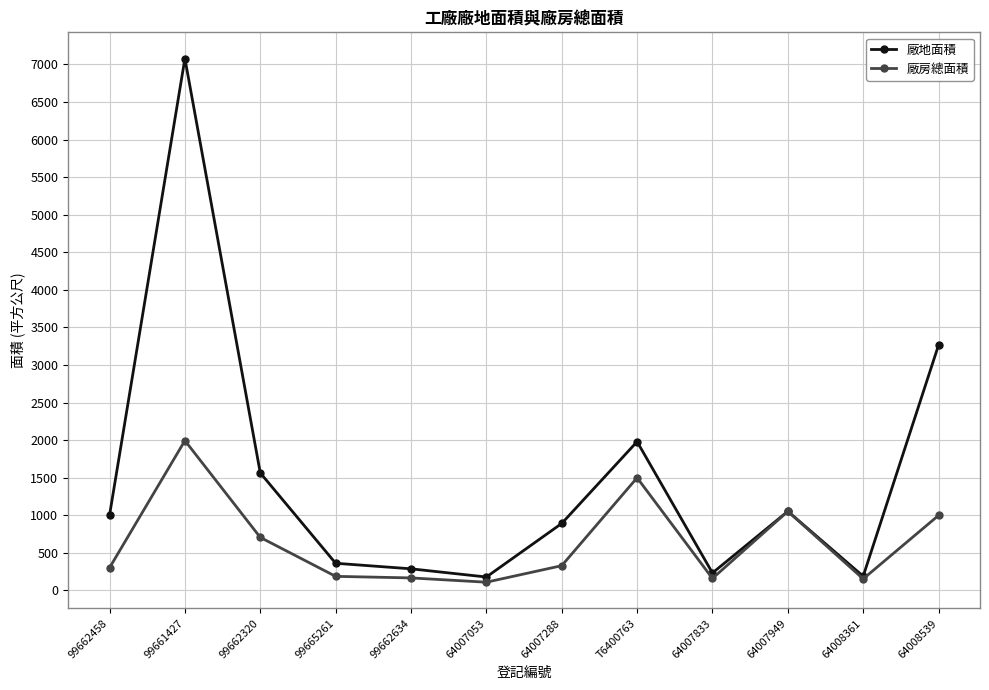

What is the lowest value of the 廠地面積 series?

177.0